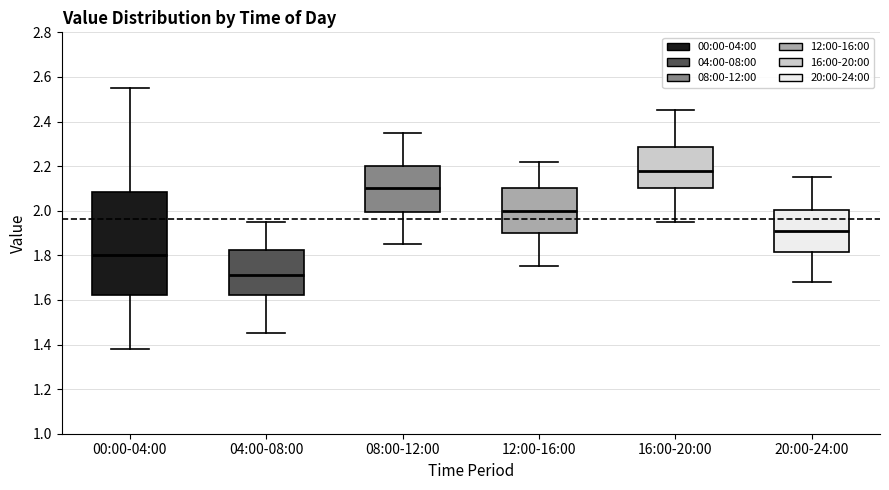

Reading left to right, read every box against the y-axis: the position of its median line, the range the box covers, and the ends of its whiskers. The values are not printed on the chart, so give them approximately, as read against the axis.

00:00-04:00: median 1.80, box 1.62 to 2.08, whiskers 1.38 to 2.56
04:00-08:00: median 1.72, box 1.62 to 1.82, whiskers 1.46 to 1.96
08:00-12:00: median 2.10, box 2.00 to 2.20, whiskers 1.86 to 2.36
12:00-16:00: median 2.00, box 1.90 to 2.10, whiskers 1.76 to 2.22
16:00-20:00: median 2.18, box 2.10 to 2.28, whiskers 1.96 to 2.46
20:00-24:00: median 1.92, box 1.82 to 2.00, whiskers 1.68 to 2.16